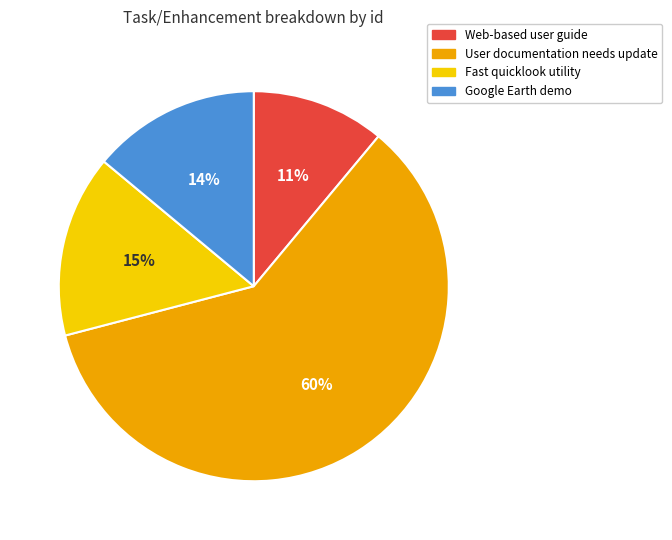

The User documentation needs update slice represents 60% of the pie. True or false?

True